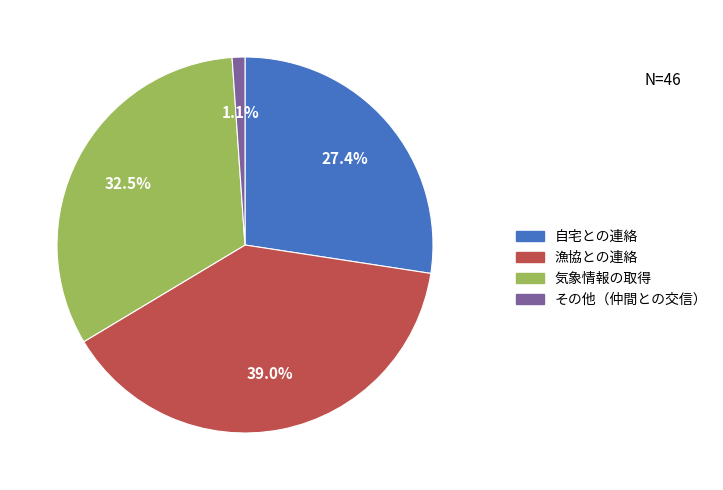

Count the number of slices in the pie.

4